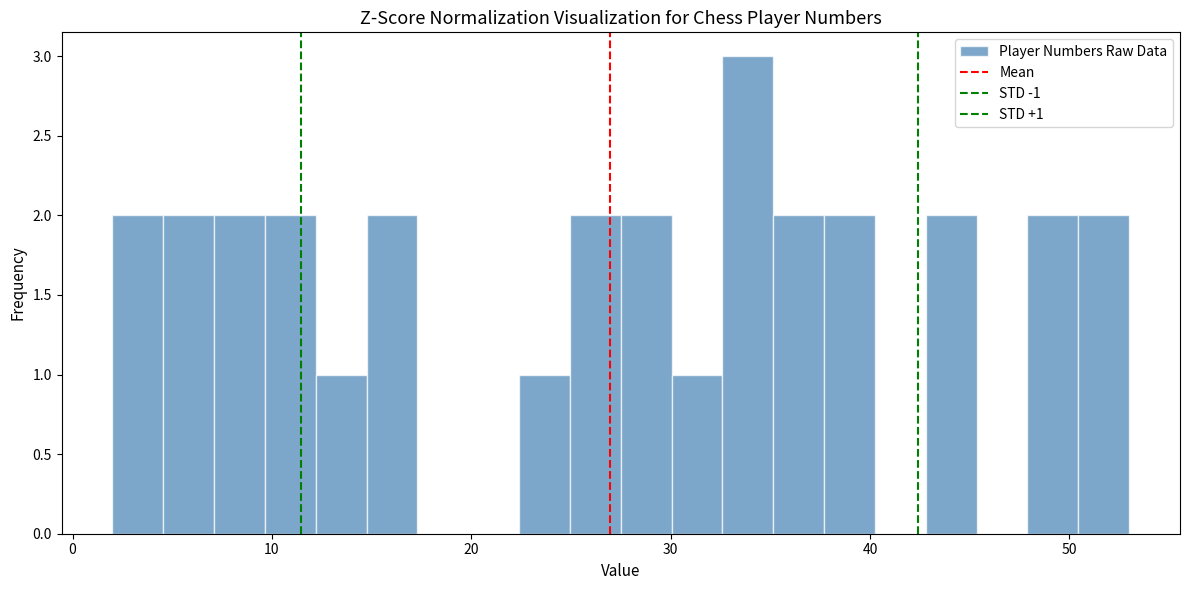

Around what value on the x-axis is the tallest bar? Give the approximate position of its centre, as read against the axis.

34